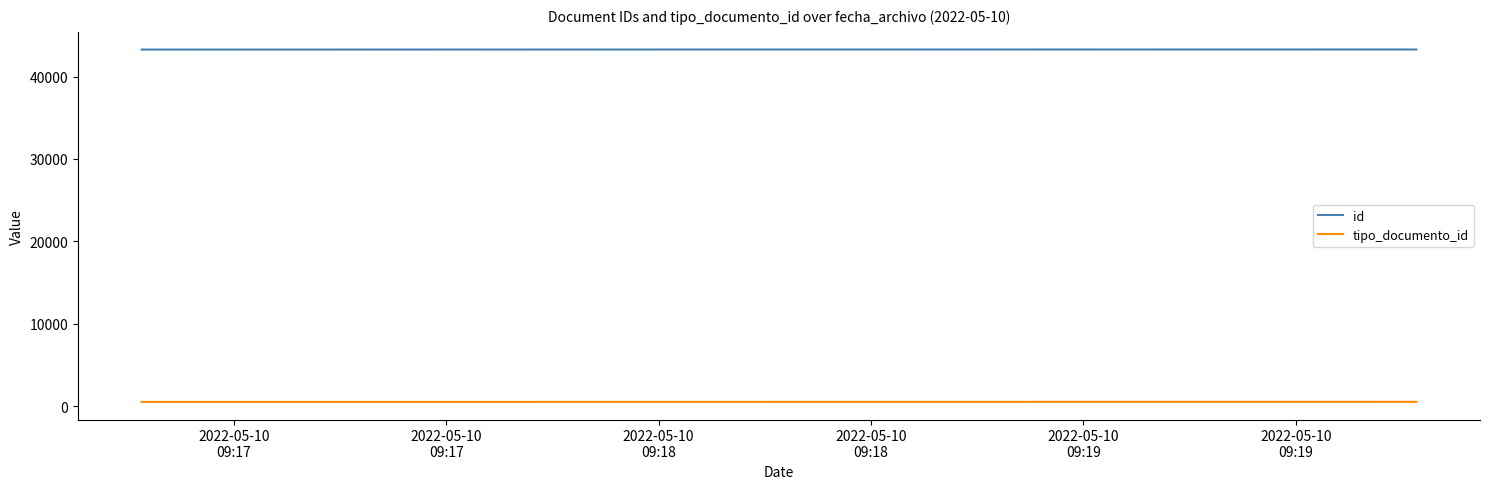

What is the highest value of the tipo_documento_id series?

508